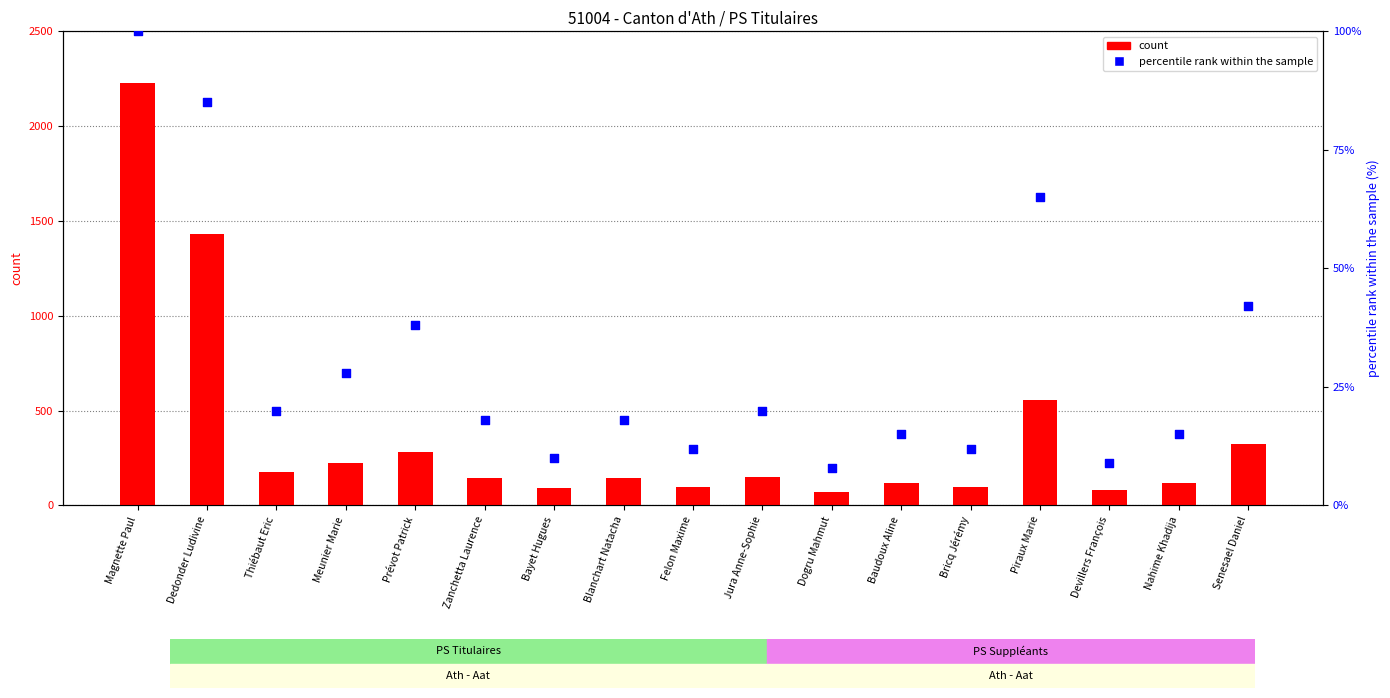

At which category is the sum across all series the highest?

Magnette Paul